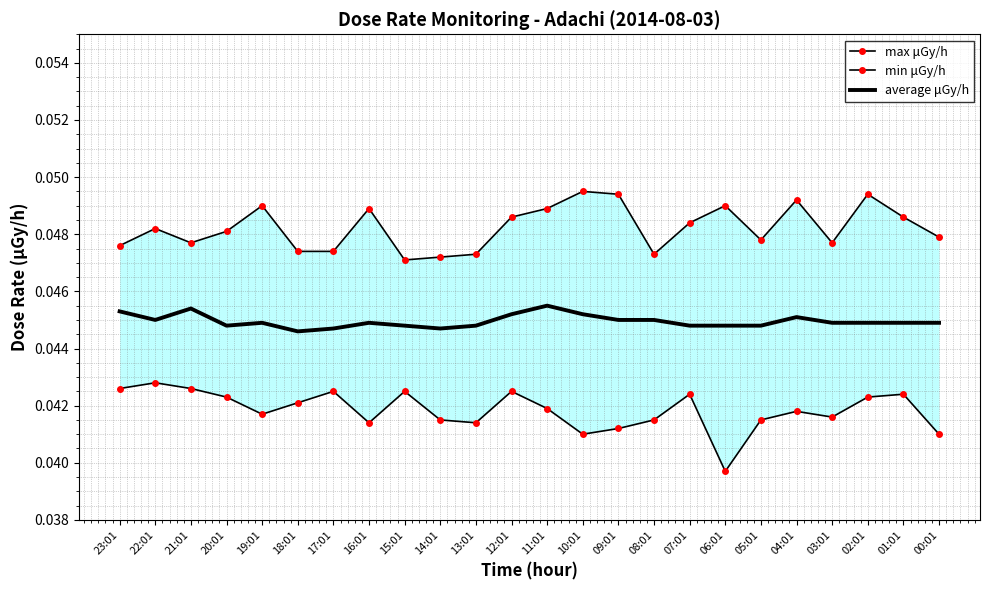

At 09:01, list the series in order from smallest to largest.

min μGy/h, average μGy/h, max μGy/h